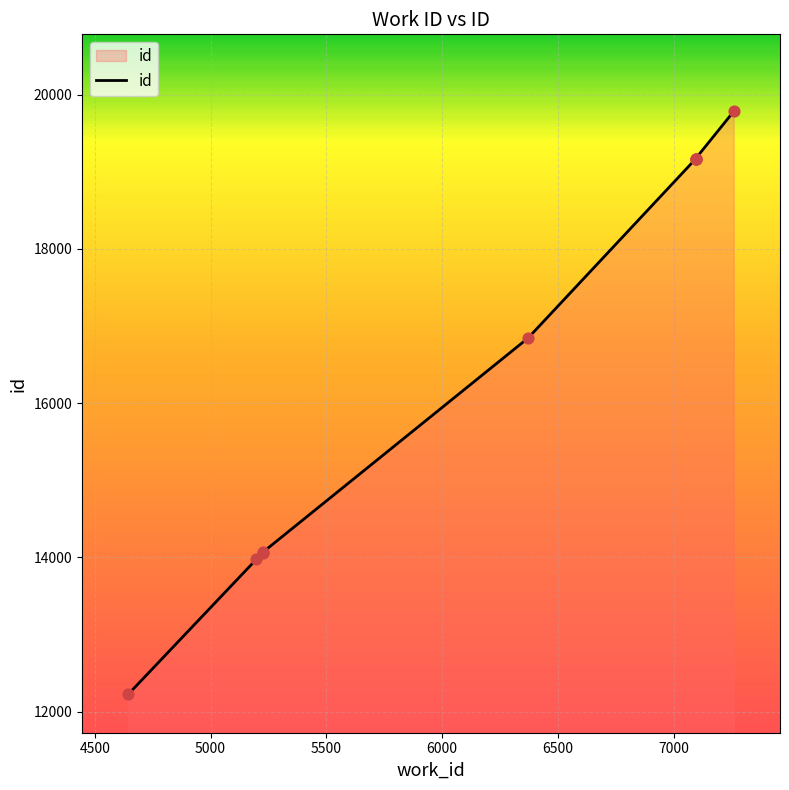

Which has a higher value, 5000 or 6500?

6500